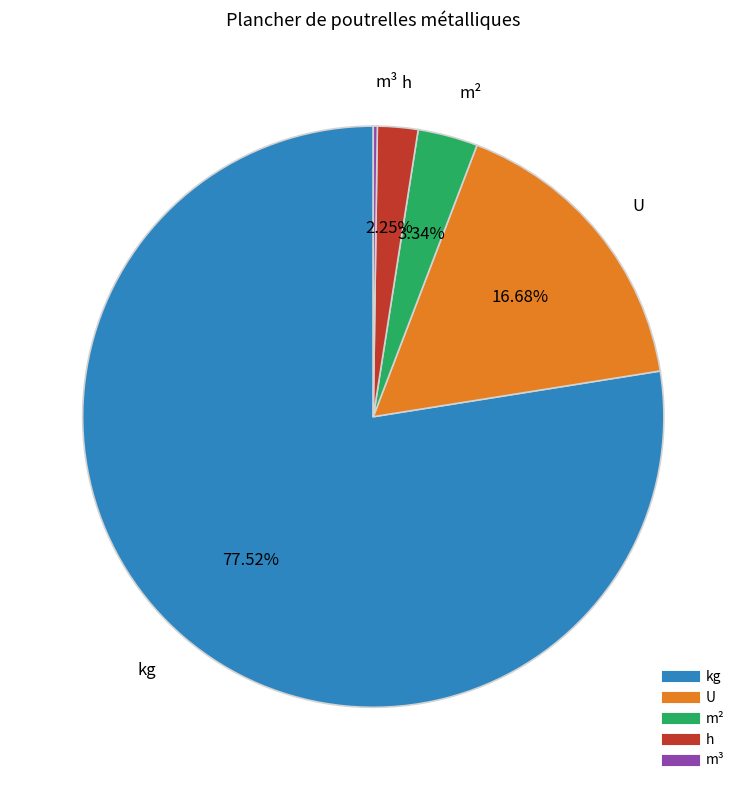

Does any single category account for the majority?

Yes